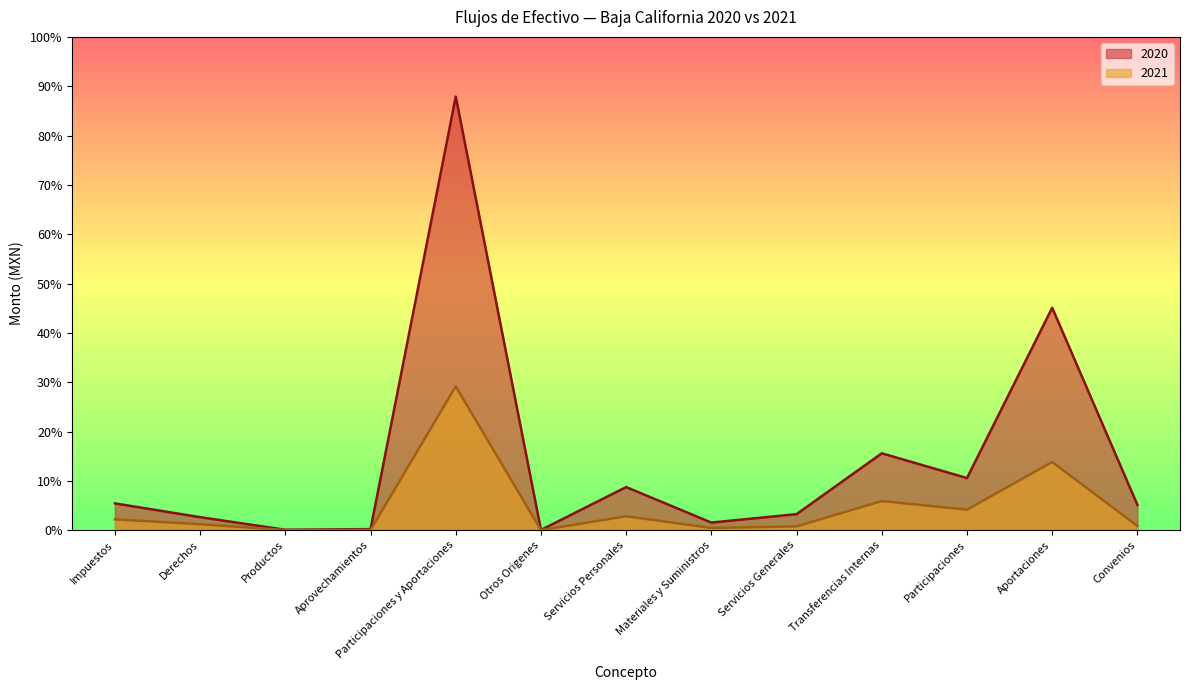

Between Transferencias Internas and Aportaciones, which is larger?

Aportaciones